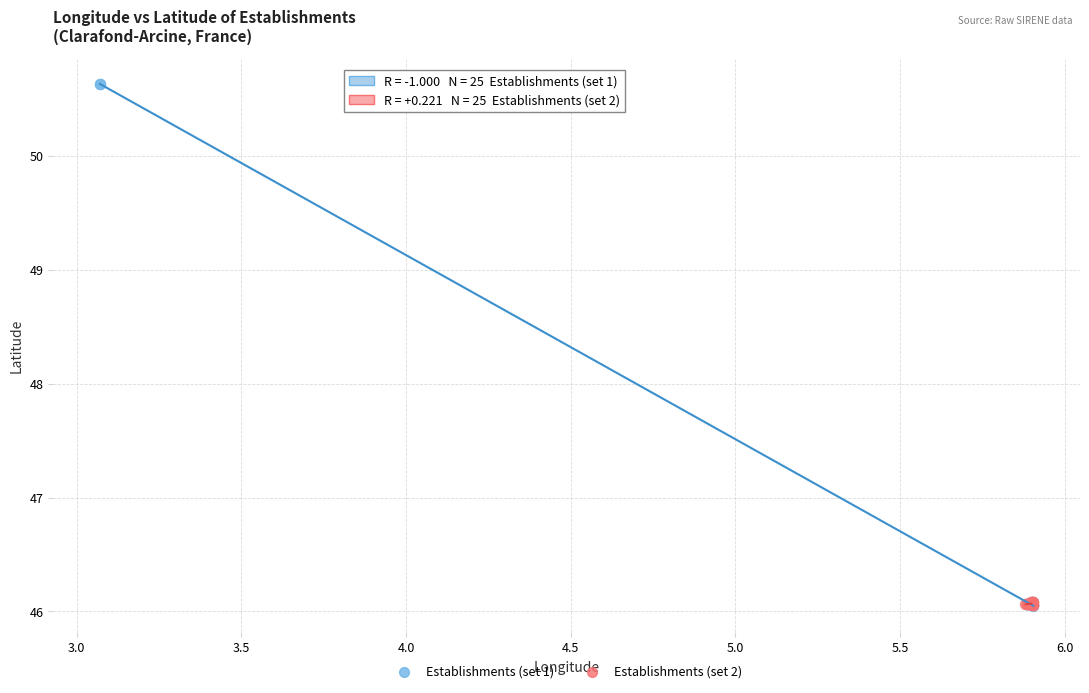

Which series has the largest Y range (max minus min)?

Establishments (set 1)